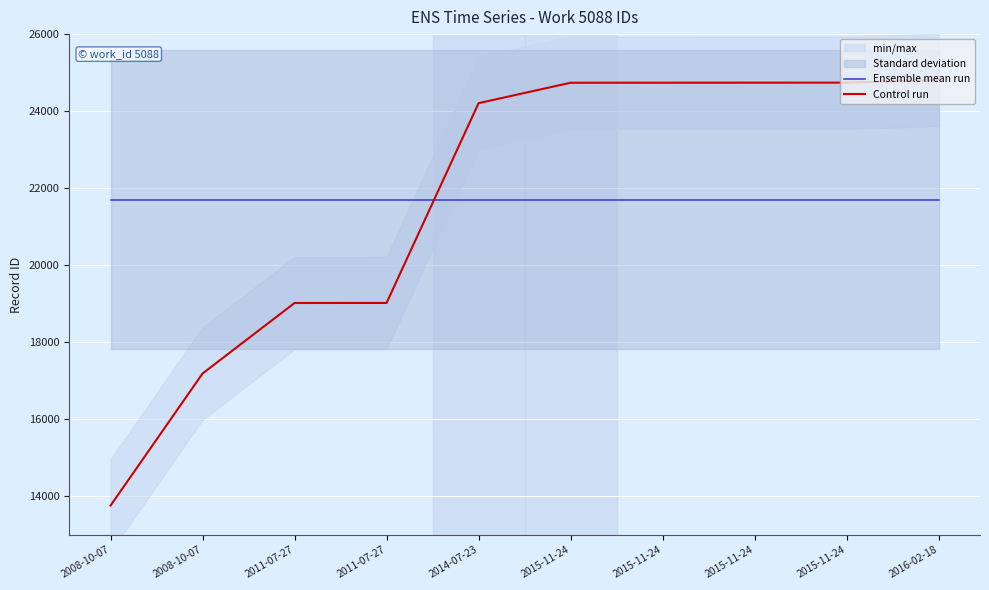

The value of Ensemble mean run at 2016-02-18 is 5204.1. True or false?

False